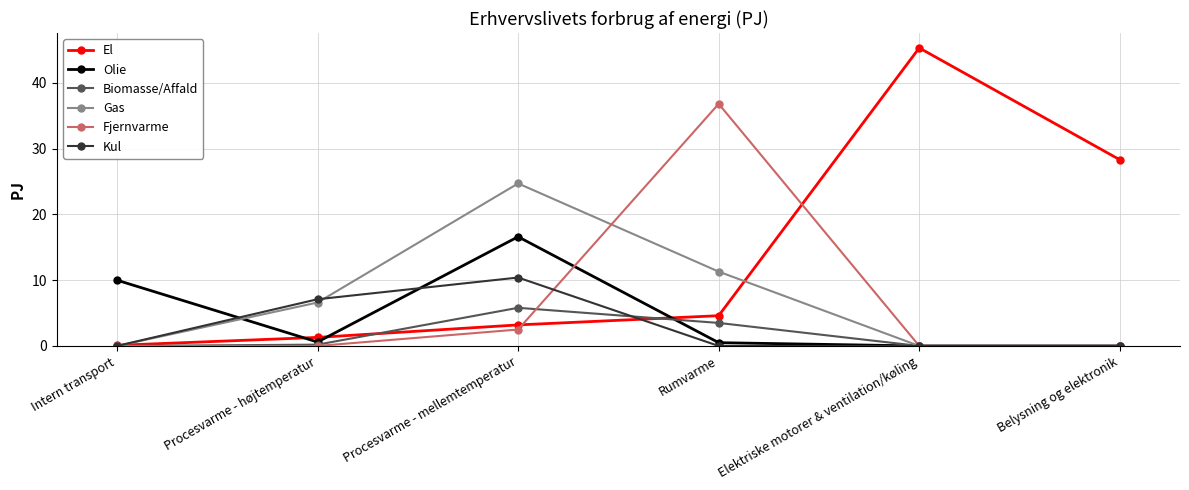

What is the label of the 4th point from the right?

Procesvarme - mellemtemperatur